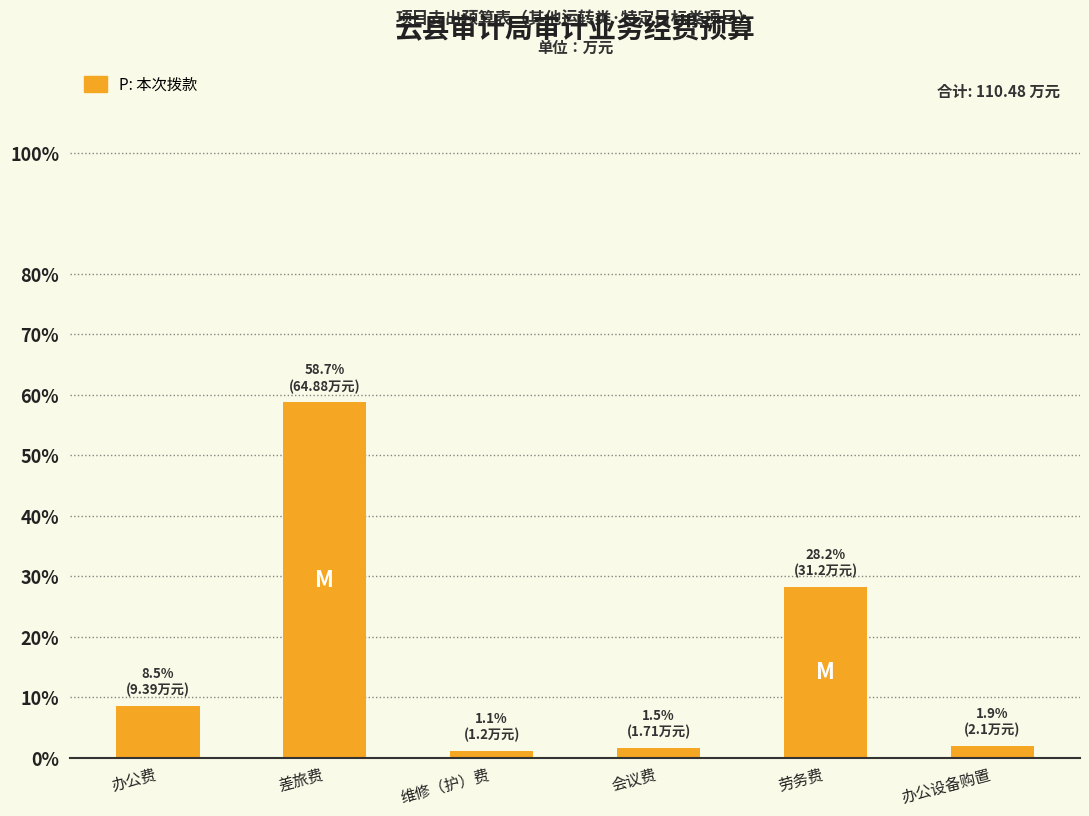

What is the ratio of the value at 维修（护）费 to the value at 办公费?

0.1